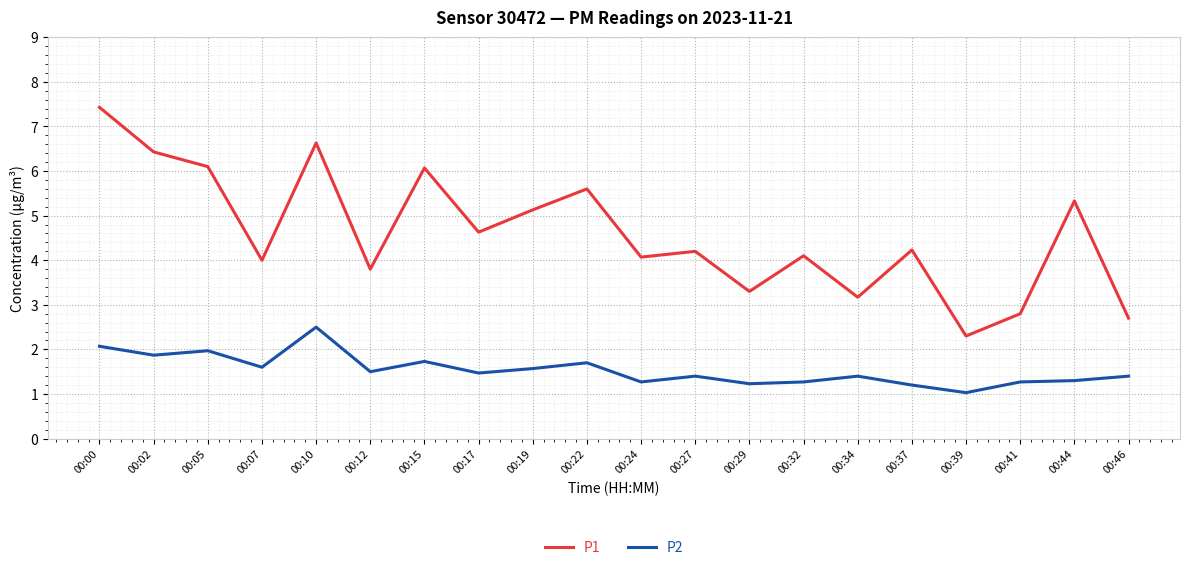

The P2 series shows 2.7 at 00:19. True or false?

False